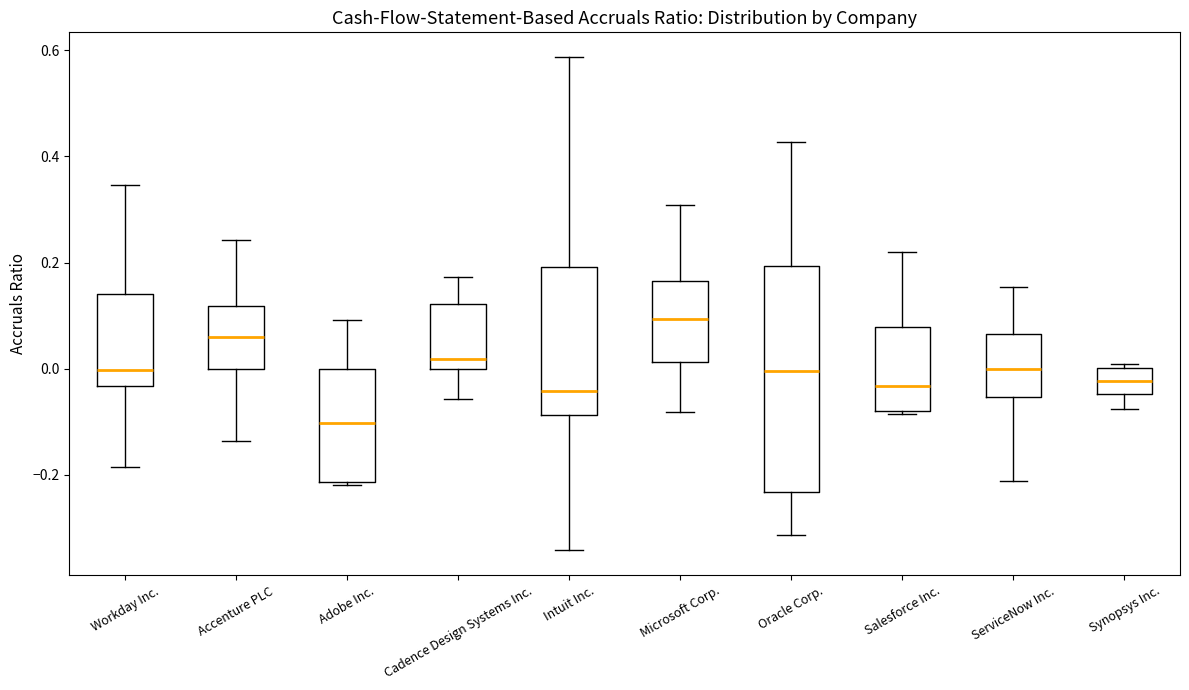

Reading left to right, transcribe this box plot: for each box, give where its median line is, the range the box spans, and where its two whiskers end, as read against the y-axis. The values are not printed on the chart, so give them approximately, as read against the axis.

Workday Inc.: median 0.00, box -0.04 to 0.14, whiskers -0.18 to 0.34
Accenture PLC: median 0.06, box 0.00 to 0.12, whiskers -0.14 to 0.24
Adobe Inc.: median -0.10, box -0.22 to 0.00, whiskers -0.22 (just below the box's lower edge) to 0.10
Cadence Design Systems Inc.: median 0.02, box 0.00 to 0.12, whiskers -0.06 to 0.18
Intuit Inc.: median -0.04, box -0.08 to 0.20, whiskers -0.34 to 0.58
Microsoft Corp.: median 0.10, box 0.02 to 0.16, whiskers -0.08 to 0.30
Oracle Corp.: median 0.00, box -0.24 to 0.20, whiskers -0.32 to 0.42
Salesforce Inc.: median -0.04, box -0.08 to 0.08, whiskers -0.08 to 0.22
ServiceNow Inc.: median 0.00, box -0.06 to 0.06, whiskers -0.22 to 0.16
Synopsys Inc.: median -0.02, box -0.04 to 0.00, whiskers -0.08 to 0.00 (just above the box's upper edge)